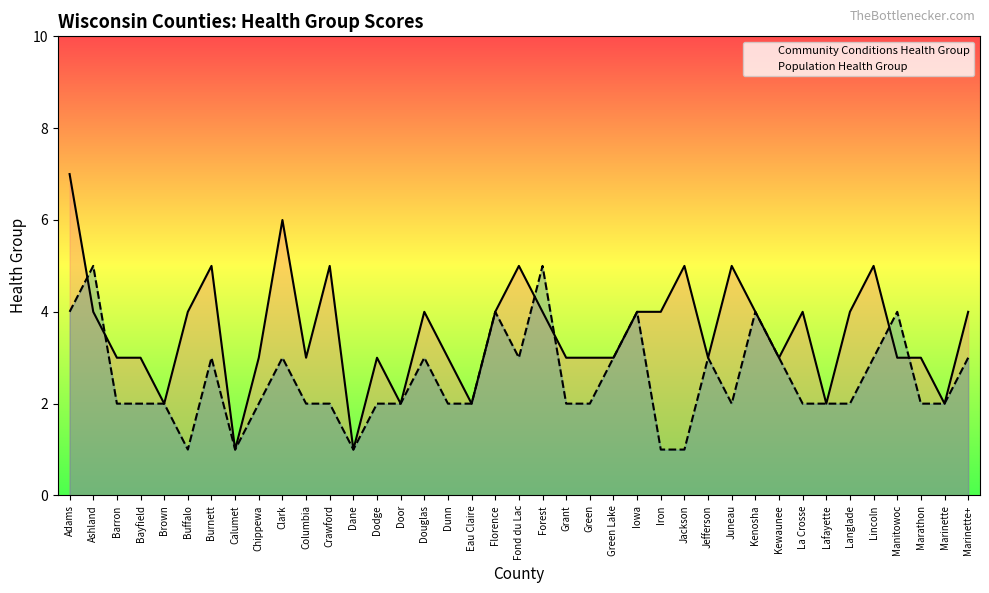

How many Community Conditions Health Group values are between 3 and 4?

24